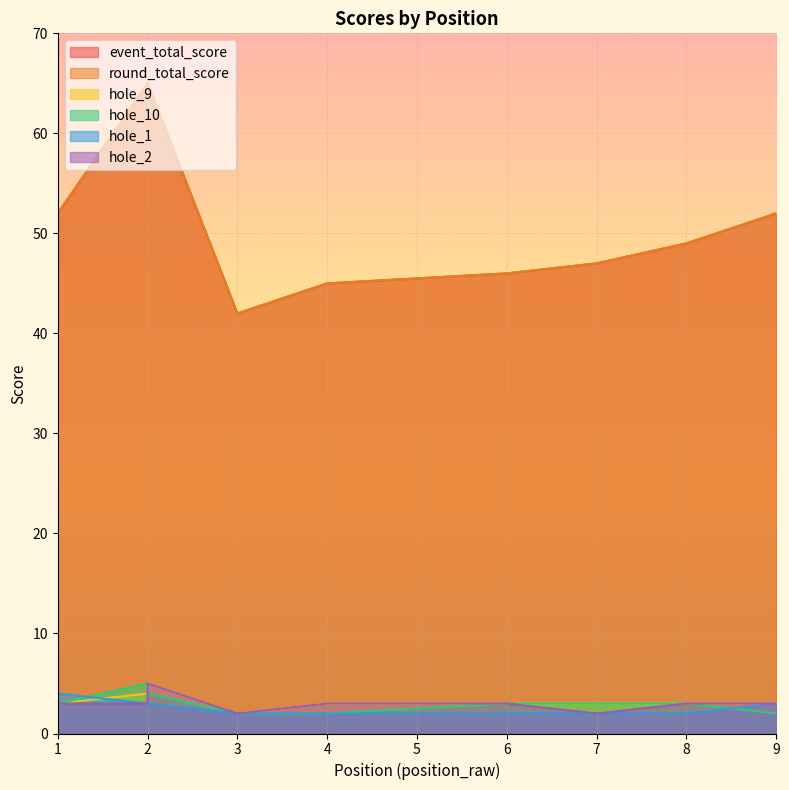

True or false: event_total_score has more than 2 points higher than both neighbors.

False